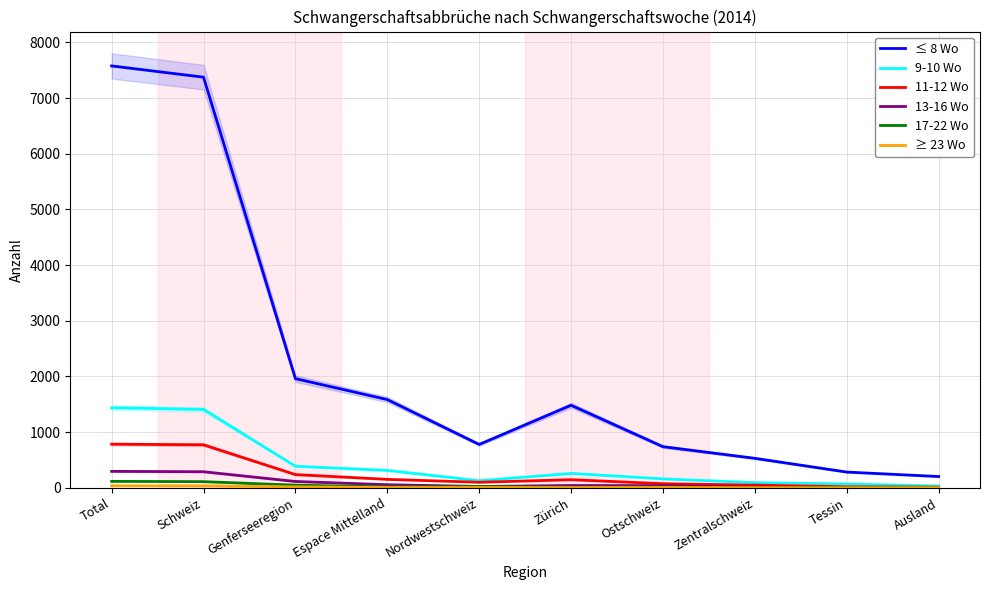

How many lines are shown in the chart?

6